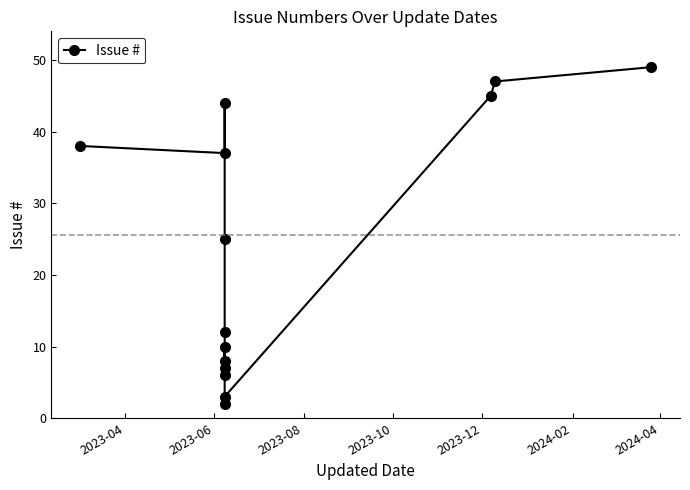

What is the greatest value displayed?

49